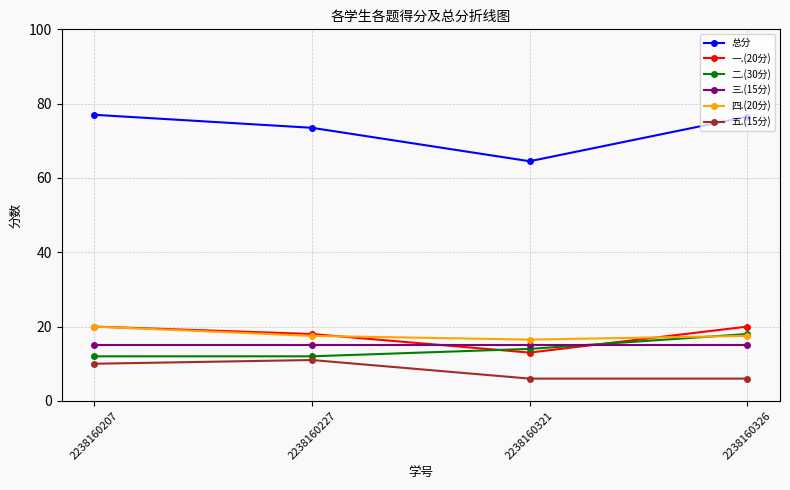

True or false: 五.(15分) has a value of 10.0 at 2238160207.

True